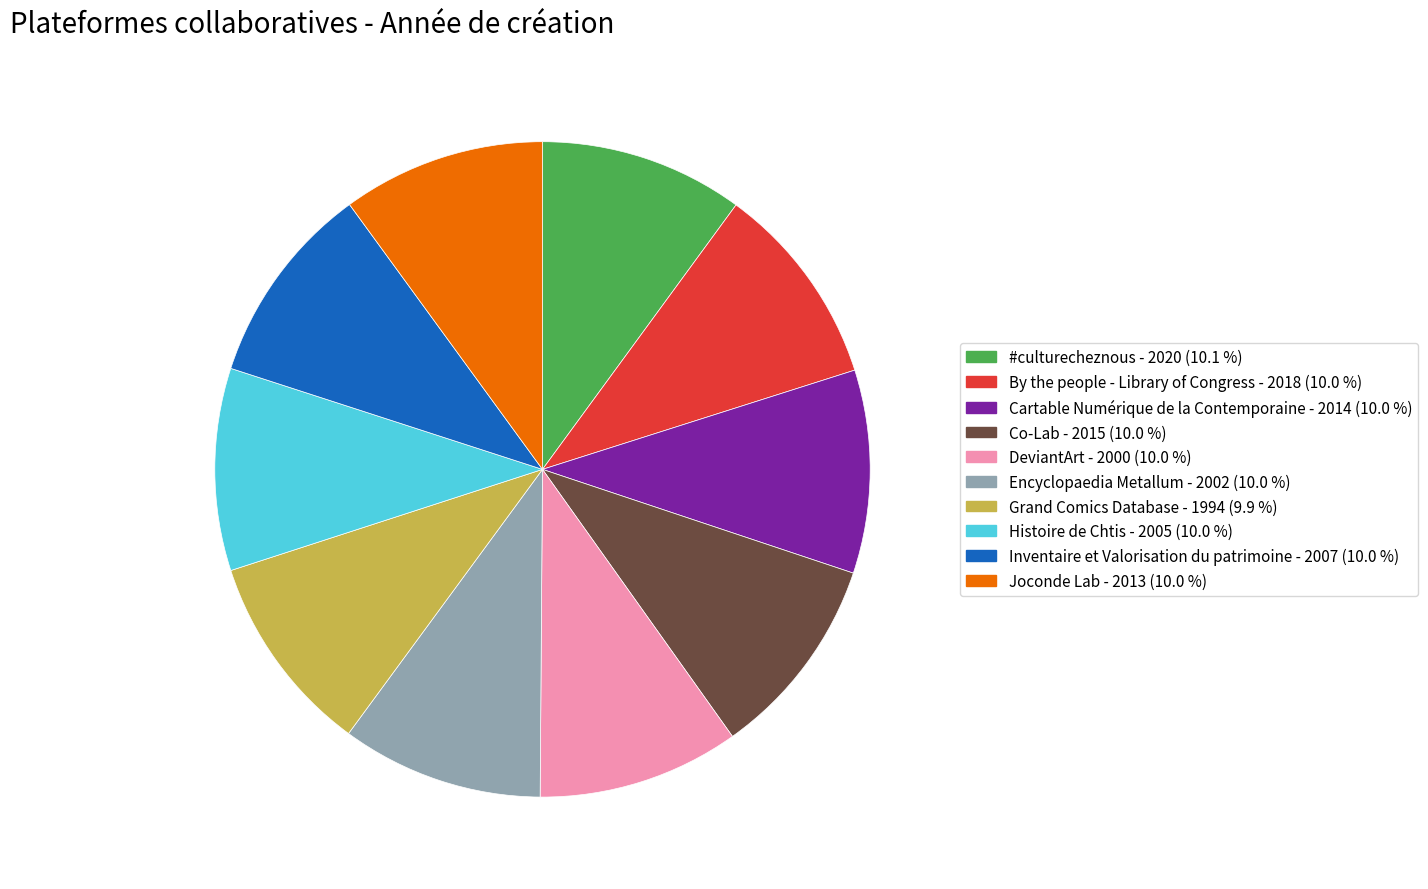

Does Co-Lab - 2015 (10.0 %) account for over 50% of the chart?

No